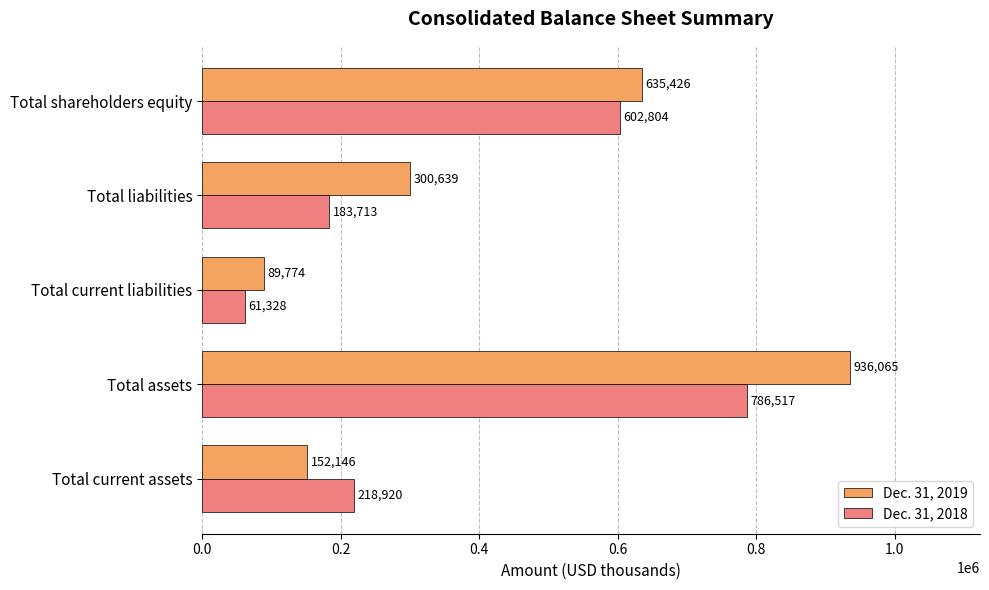

What are all the series names shown in the legend?

Dec. 31, 2019, Dec. 31, 2018